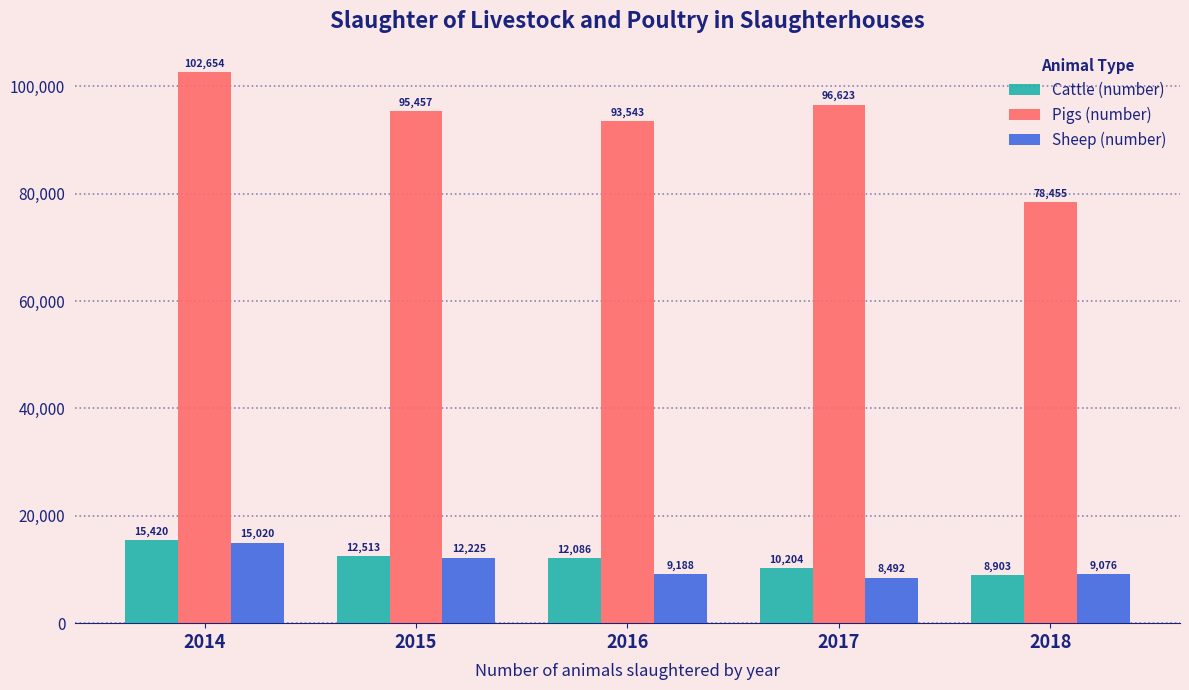

Is it true that Pigs (number) equals 38101 at 2016?

False